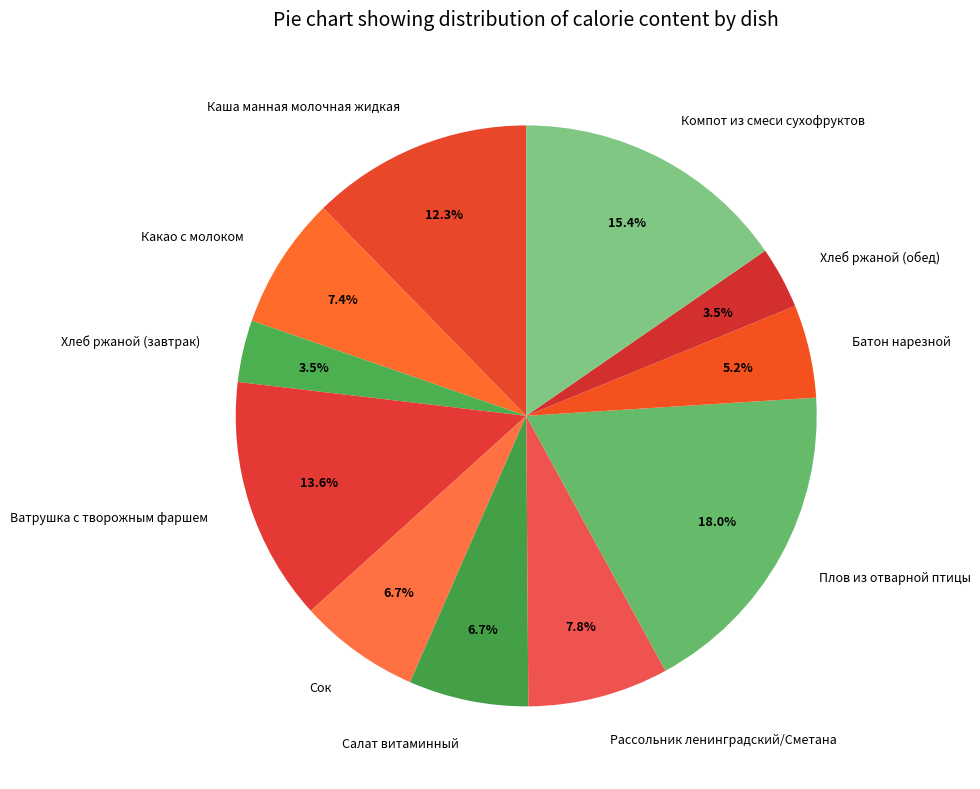

To the nearest percent, what is the average slice percentage?

9%